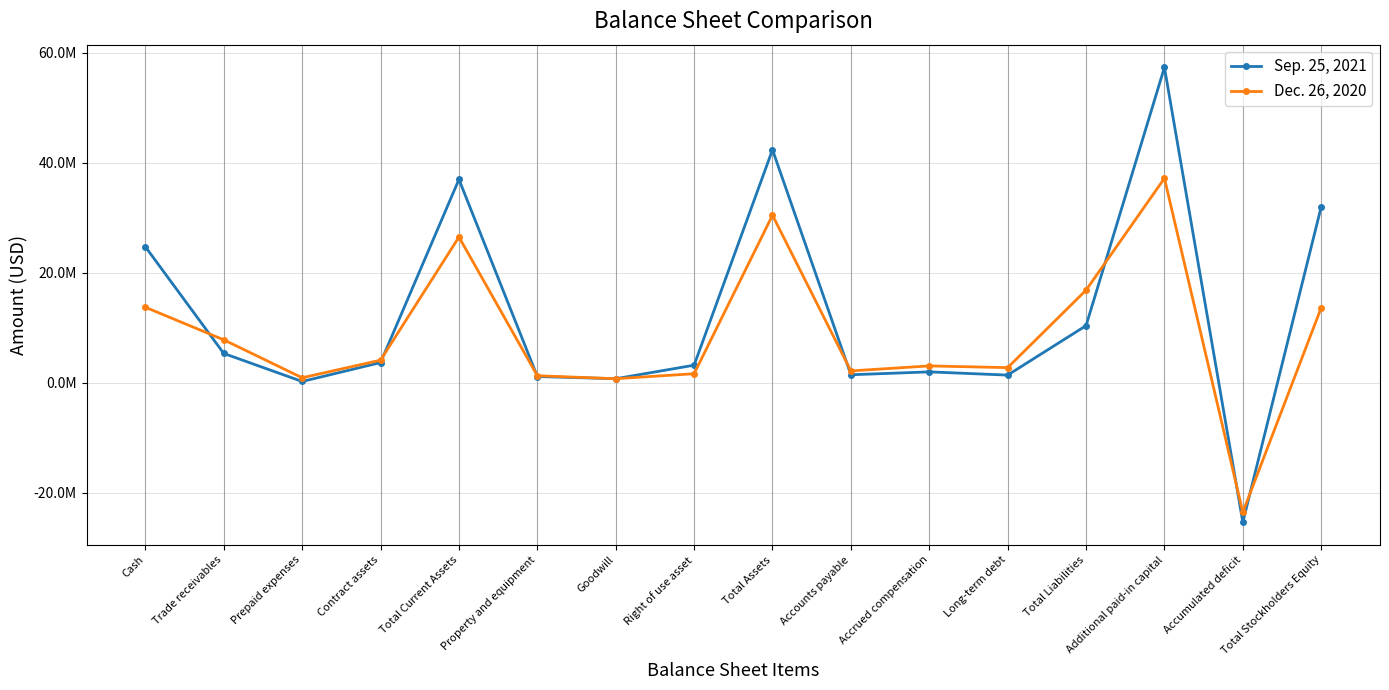

At which category does Dec. 26, 2020 reach its first local peak?

Total Current Assets